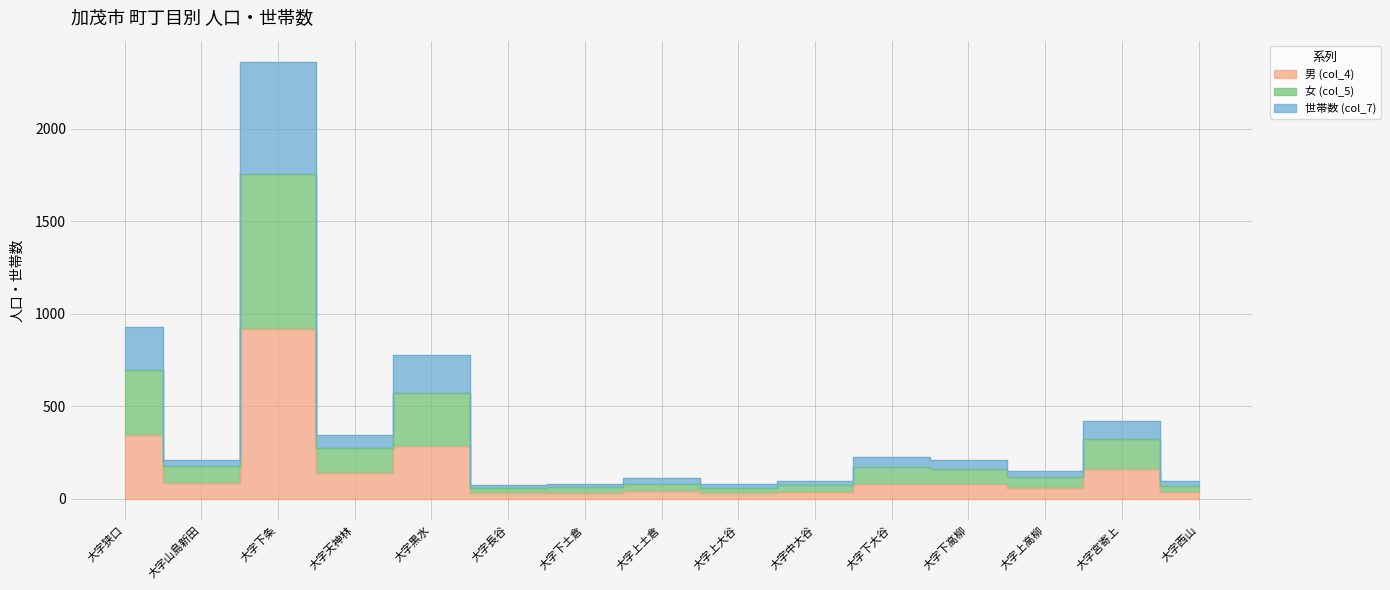

What is the difference between the highest and lowest values at 大字天神林?

204